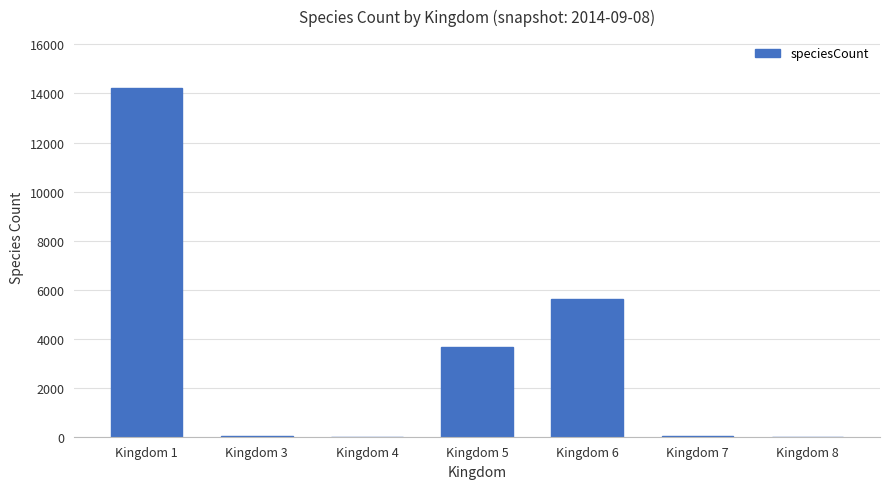

Where is the data nearest to the value 7105?

Kingdom 6